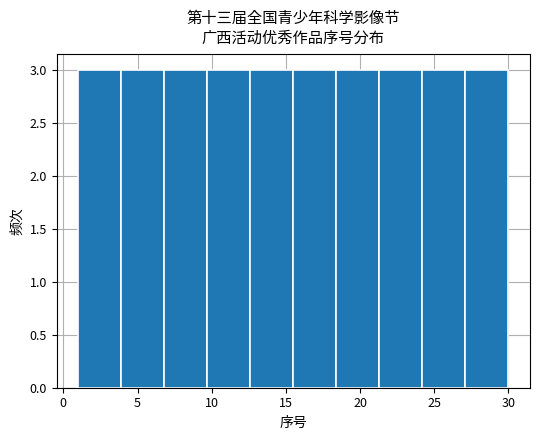

Reading left to right, list every bar in this chart as the range it spans on the x-axis followed by its height. Neither the bar edges nor the heights are printed on the chart, so give them approximately, as read against the axes.

1.0 to 3.9: 3
3.9 to 6.8: 3
6.8 to 9.7: 3
9.7 to 12.6: 3
12.6 to 15.5: 3
15.5 to 18.4: 3
18.4 to 21.3: 3
21.3 to 24.2: 3
24.2 to 27.1: 3
27.1 to 30.0: 3